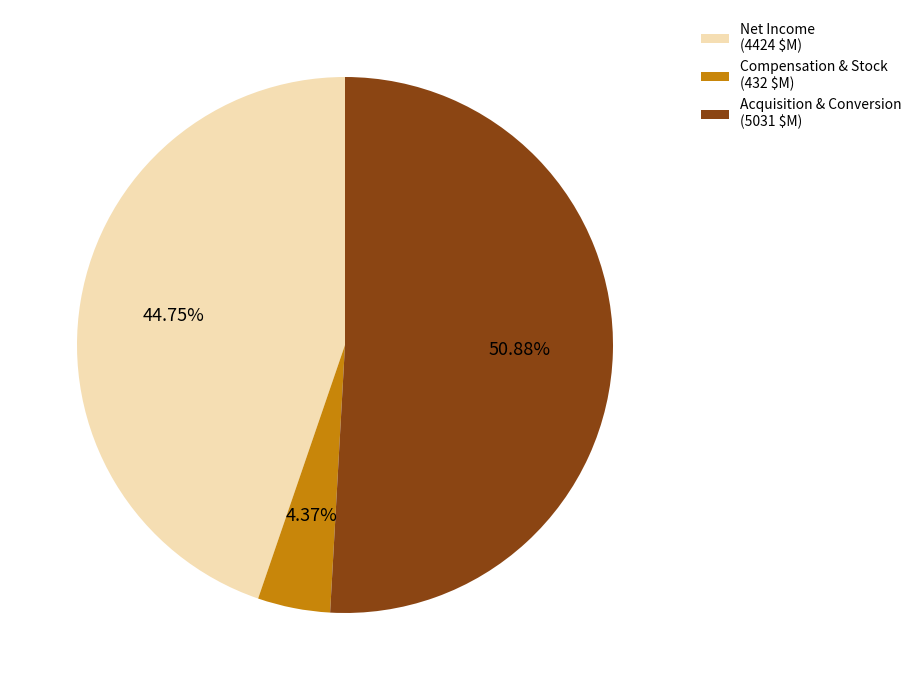

Is there a majority slice in this chart?

Yes